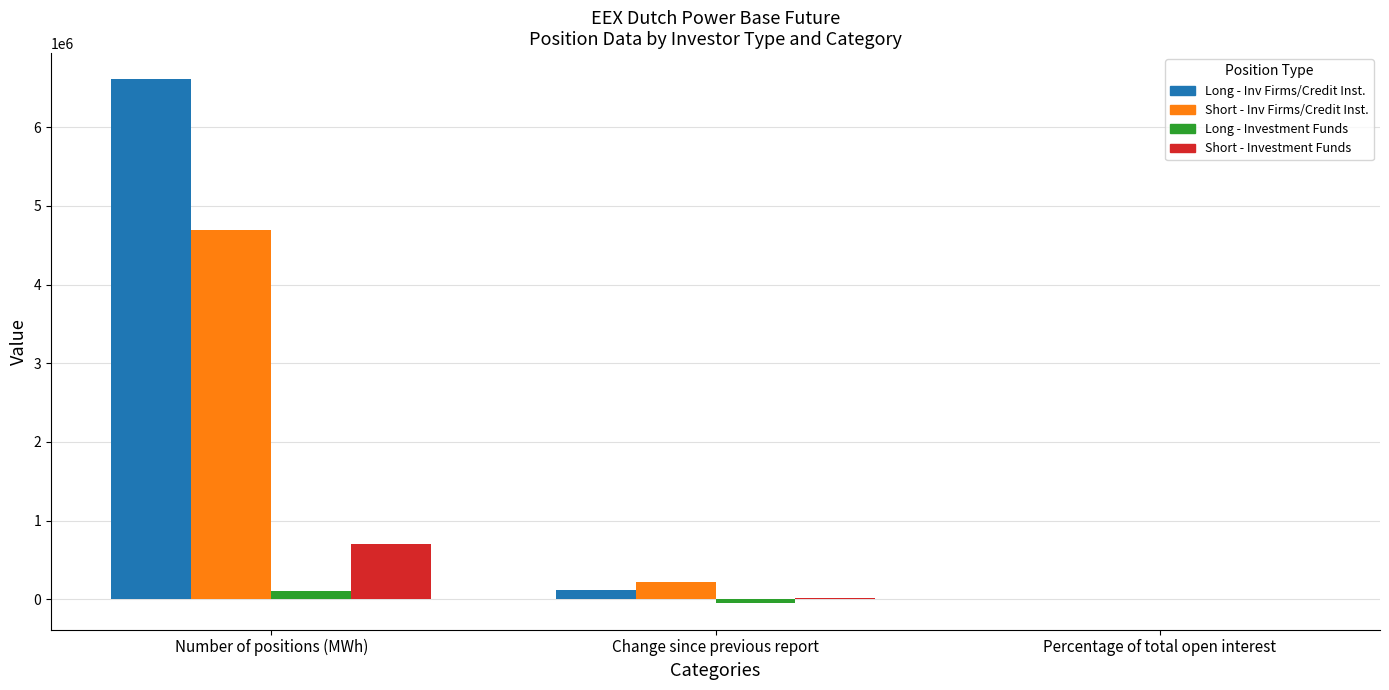

At which category is the sum across all series the highest?

Number of positions (MWh)